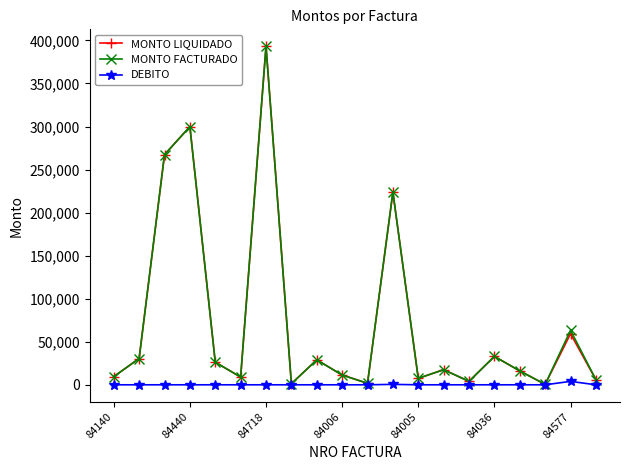

What is the maximum value shown in the chart?

393250